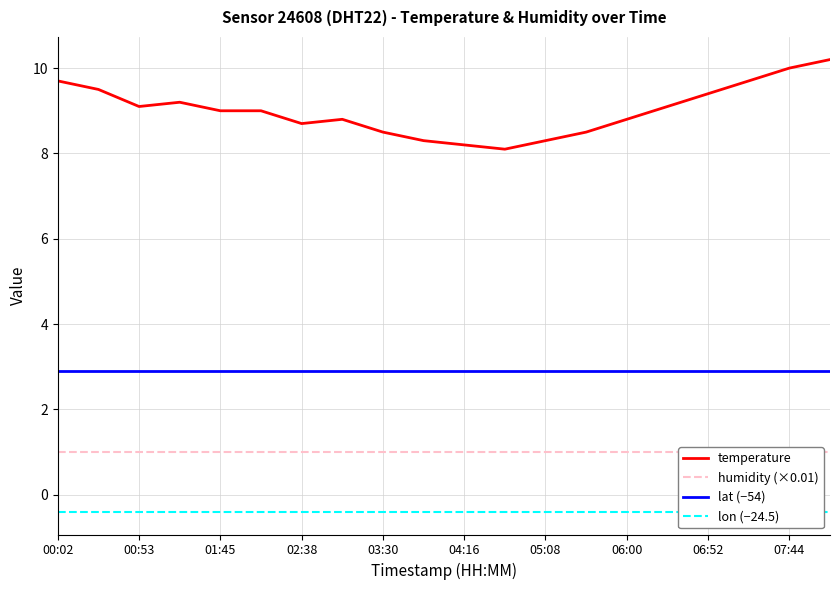

The lat (−54) series shows 3.9 at 02:38. True or false?

False